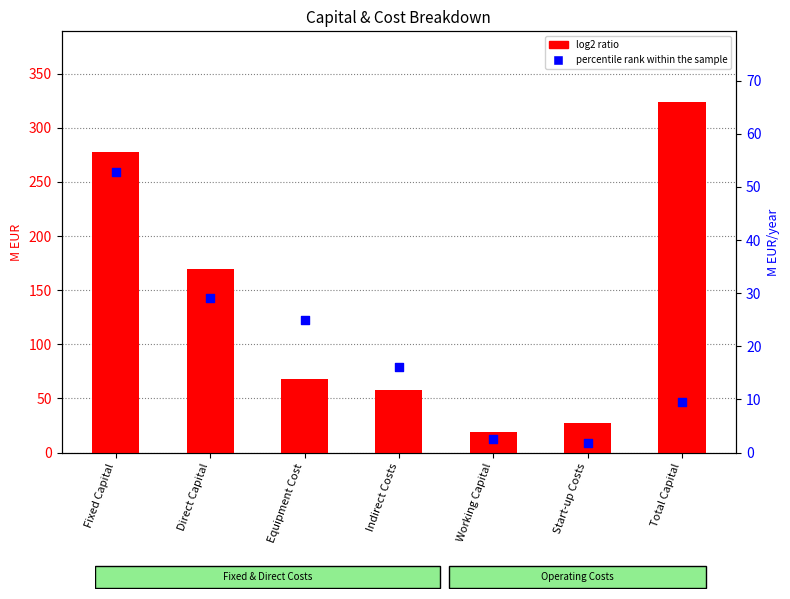

Is the value of percentile rank within the sample at Working Capital greater than the value of log2 ratio at Direct Capital?

No